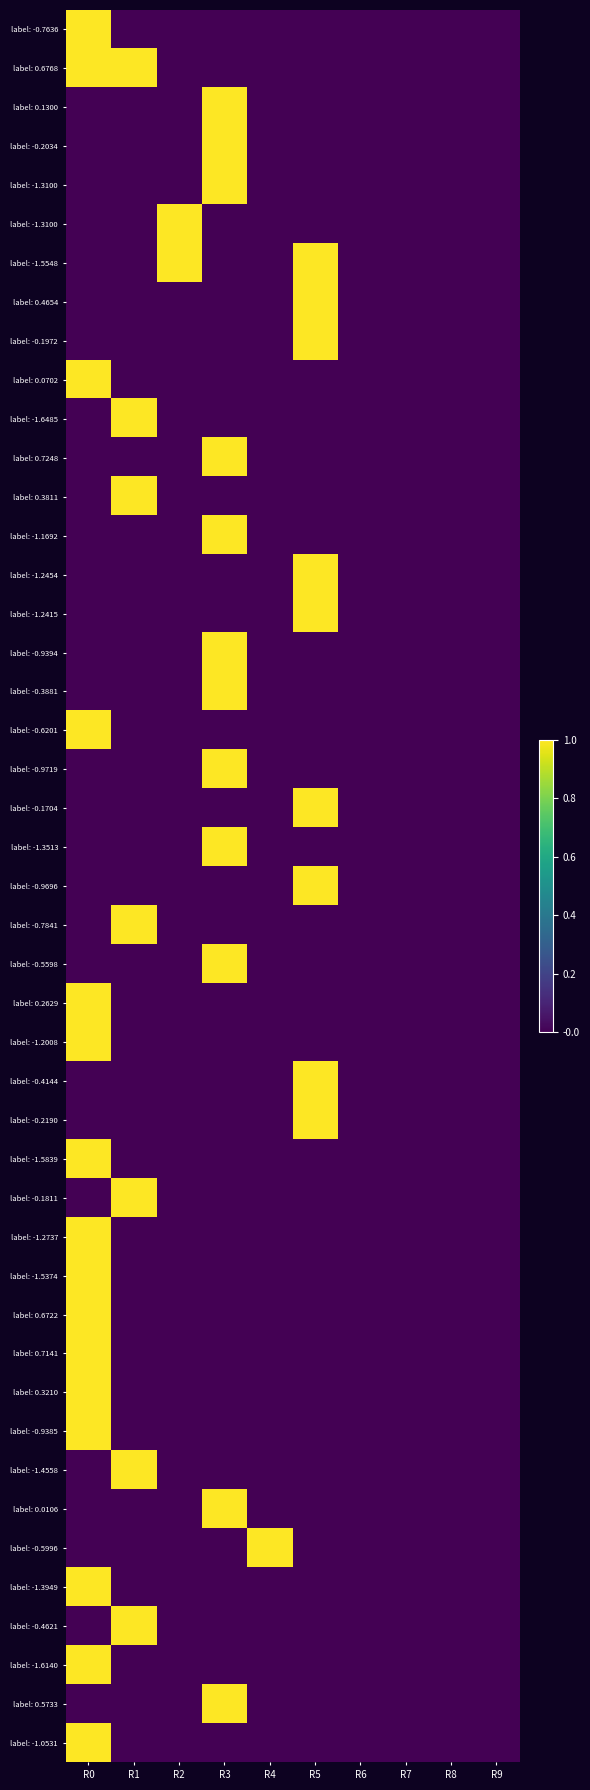

Count the Car Share Tool Kit values in the range 0 to 1.

10